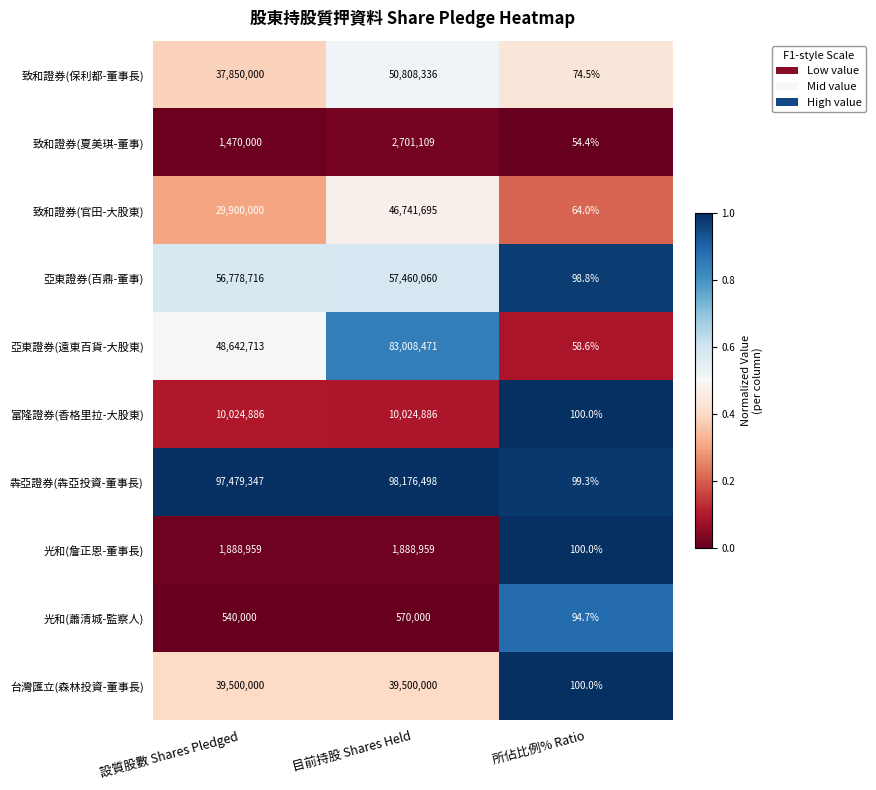

What is the maximum value shown in the chart?

98176498.0